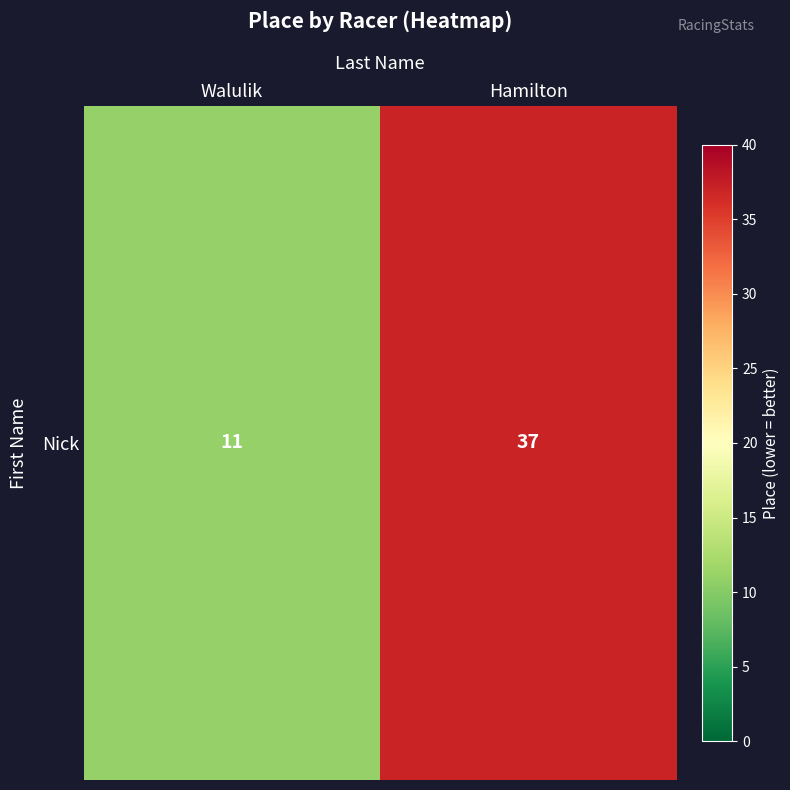

What is the greatest value displayed?

37